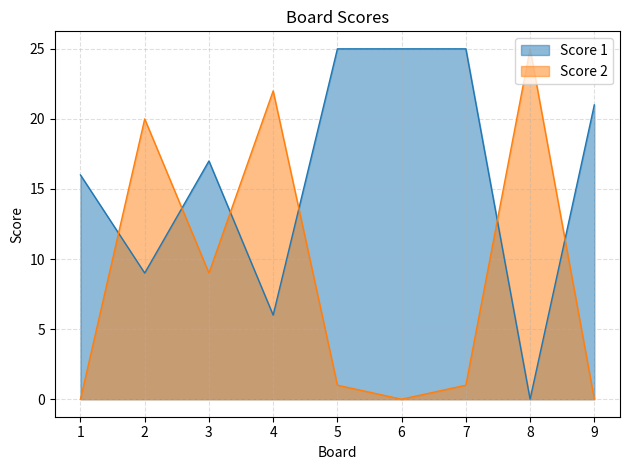

Is it true that Score 1 equals 21 at 9?

True